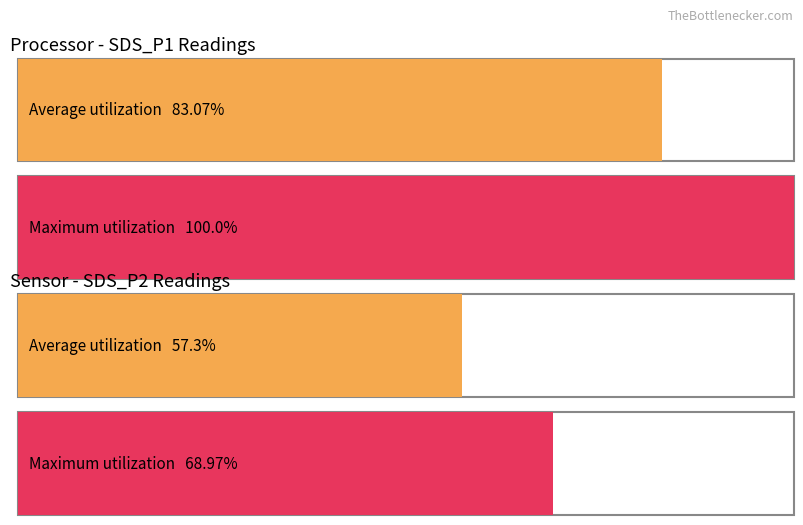

What are all the series names shown in the legend?

Average utilization, Maximum utilization